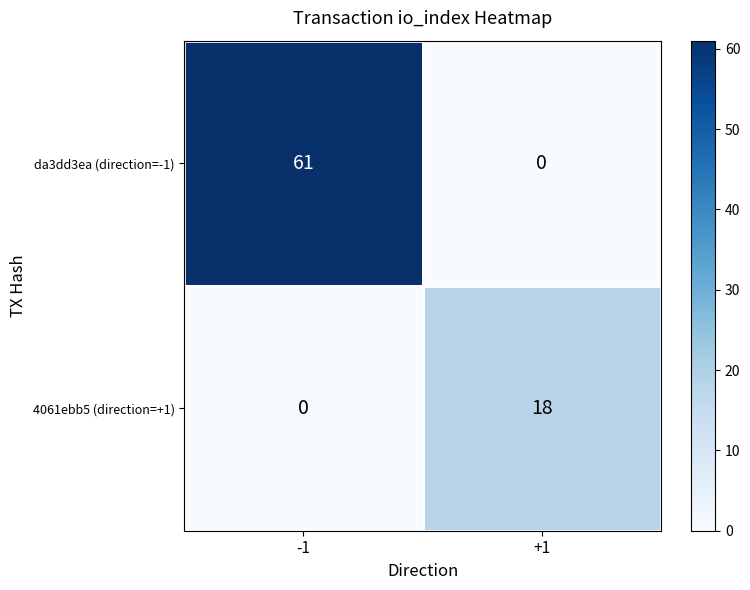

What is the sum of all 4061ebb5 (direction=+1) values?

18